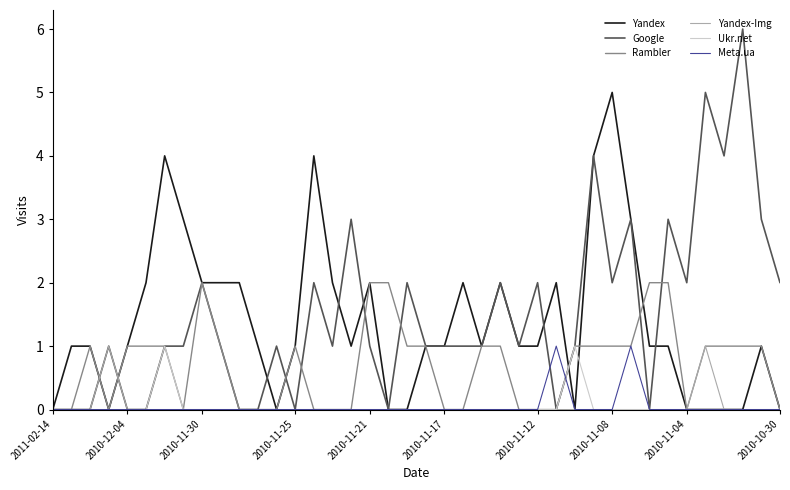

What is the difference between the maximum and minimum values in the Yandex series?

5